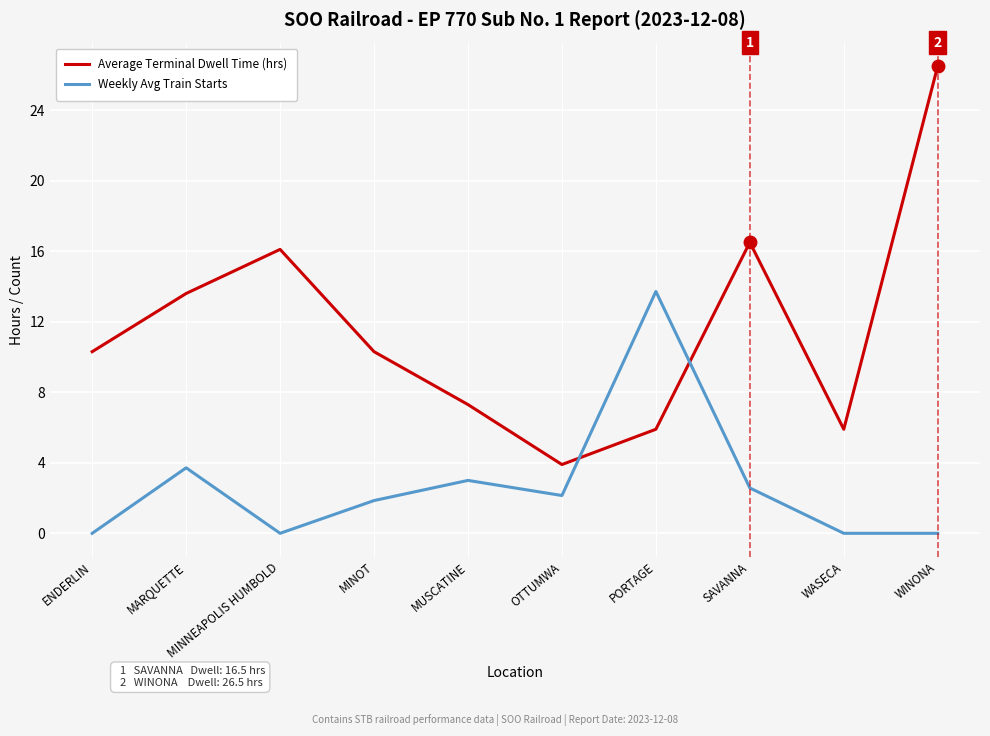

Which category has the highest value in the Weekly Avg Train Starts series?

PORTAGE